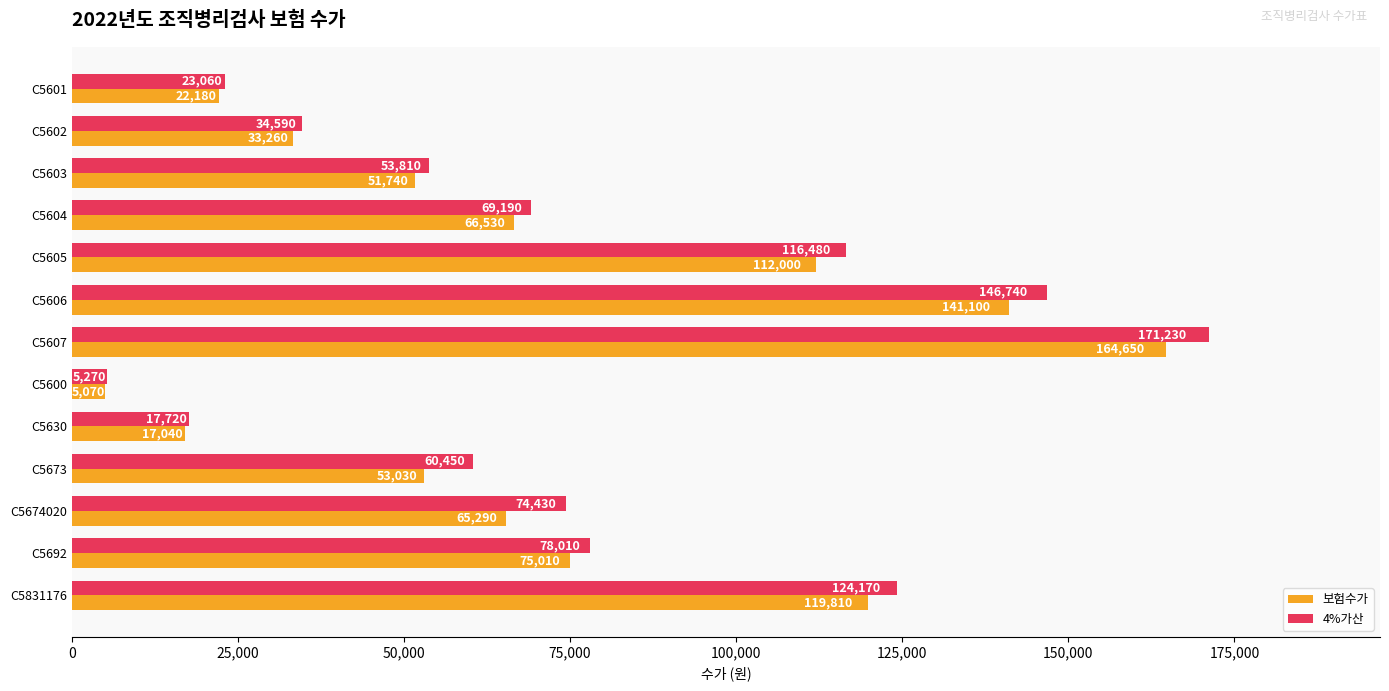

True or false: 보험수가 has a value of 9309 at C5601.

False